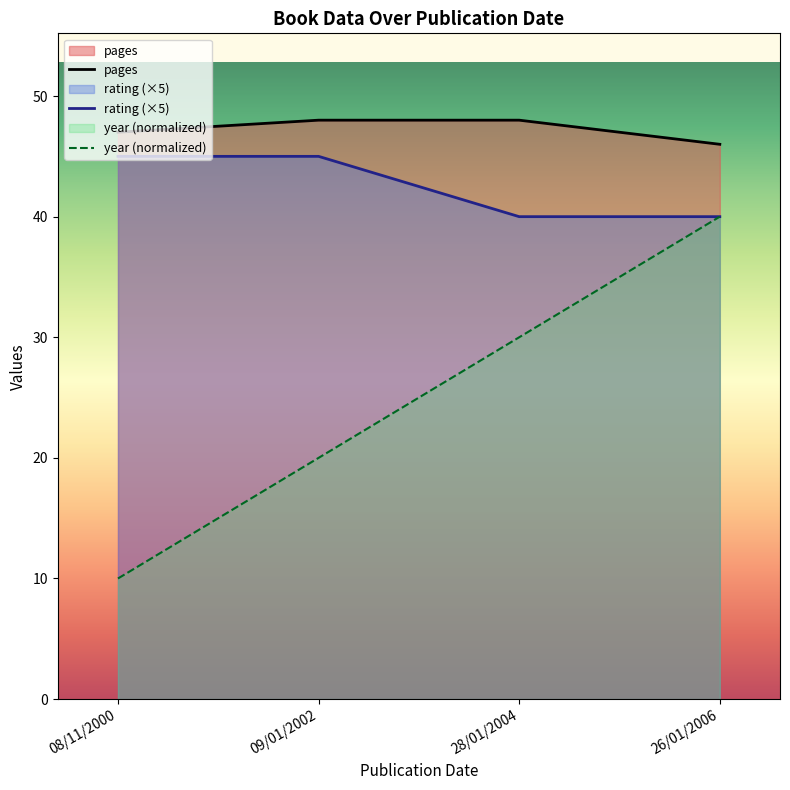

What is the sum of all year (normalized) values?

100